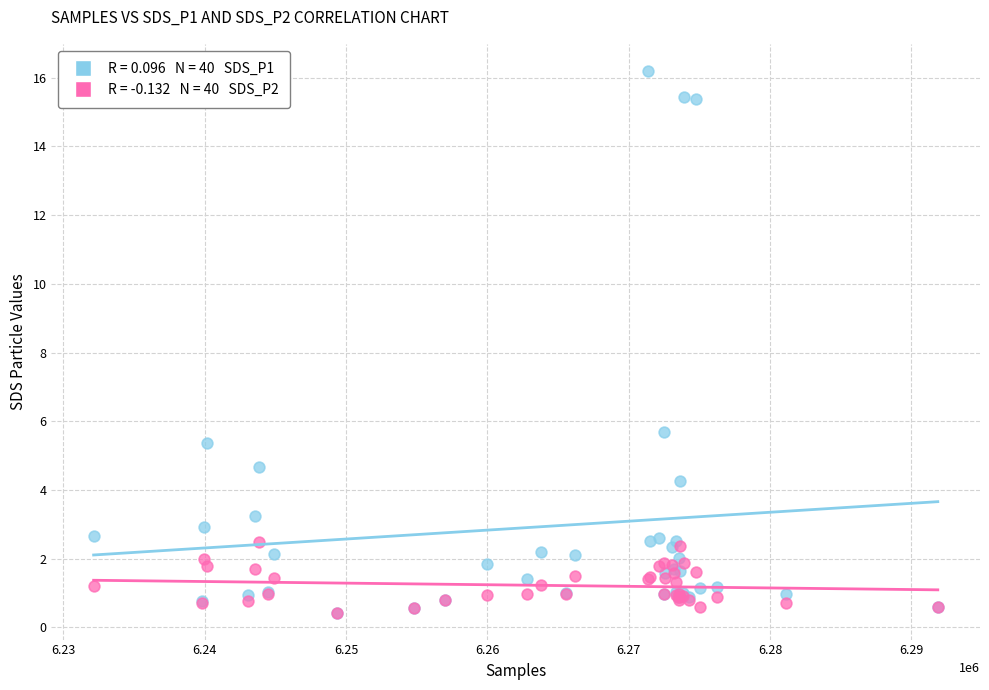

Across all series, what Y value is closest to 8?

5.7